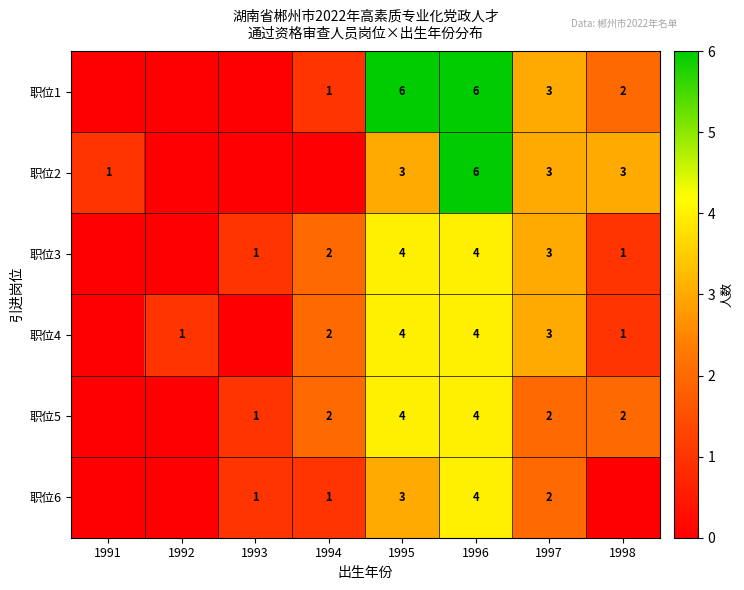

What is the sum of the 职位1 values at 1997 and 1998?

5